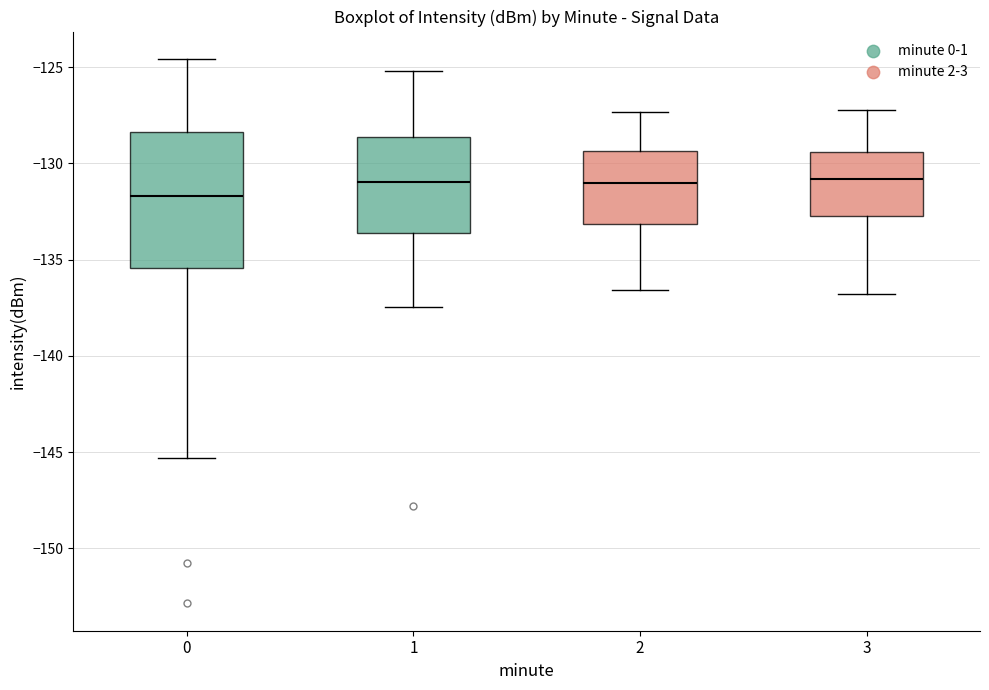

Reading left to right, transcribe this box plot: for each box, give where its median line is, the range the box spans, and where its two whiskers end, as read against the y-axis. The values are not printed on the chart, so give them approximately, as read against the axis.

0: median -131.5, box -135.5 to -128.5, whiskers -145.5 to -124.5
1: median -131.0, box -133.5 to -128.5, whiskers -137.5 to -125.0
2: median -131.0, box -133.0 to -129.5, whiskers -136.5 to -127.5
3: median -131.0, box -132.5 to -129.5, whiskers -137.0 to -127.0